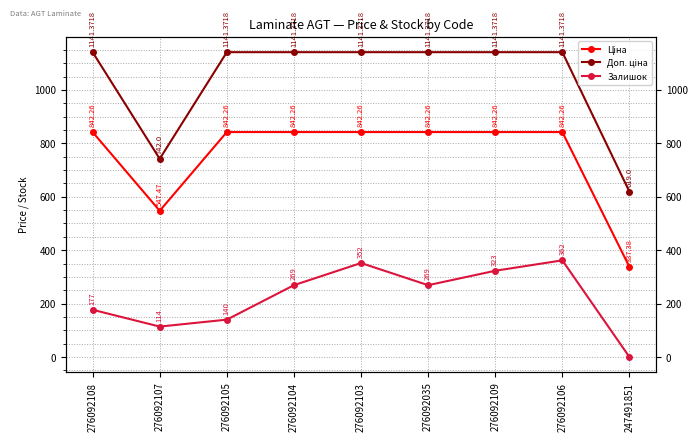

At which category does Ціна reach its first local valley?

276092107